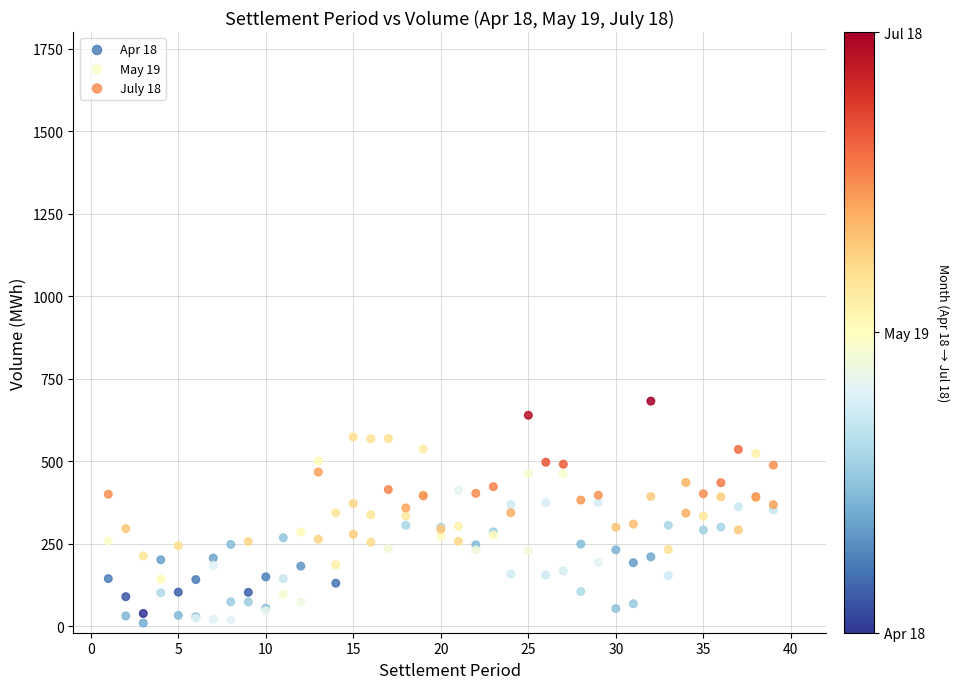

What are all the series names shown in the legend?

Apr 18, May 19, July 18